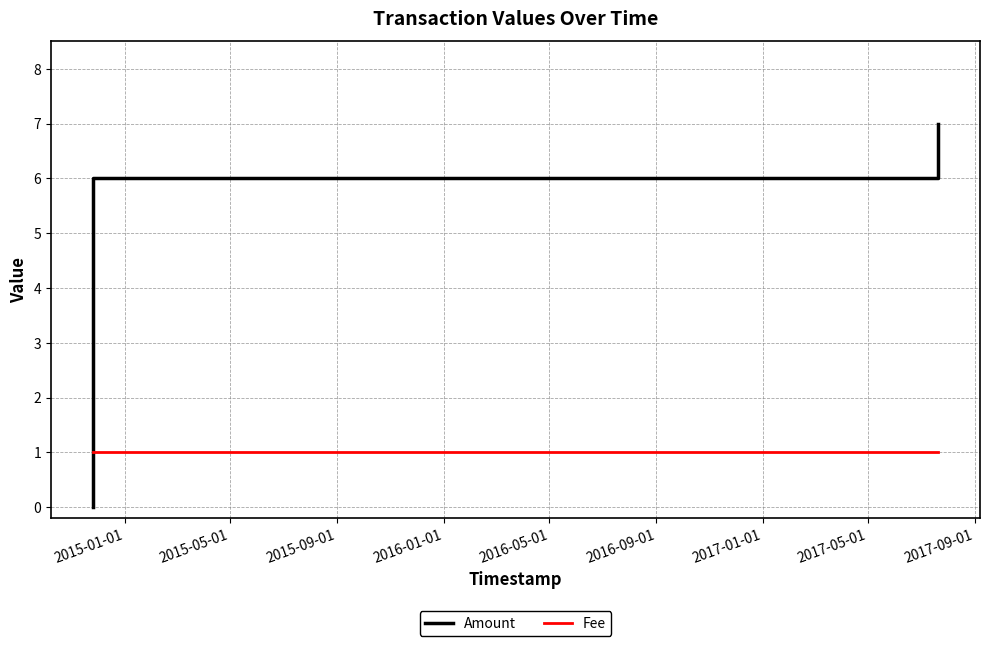

Which series has the largest total across all categories?

Amount